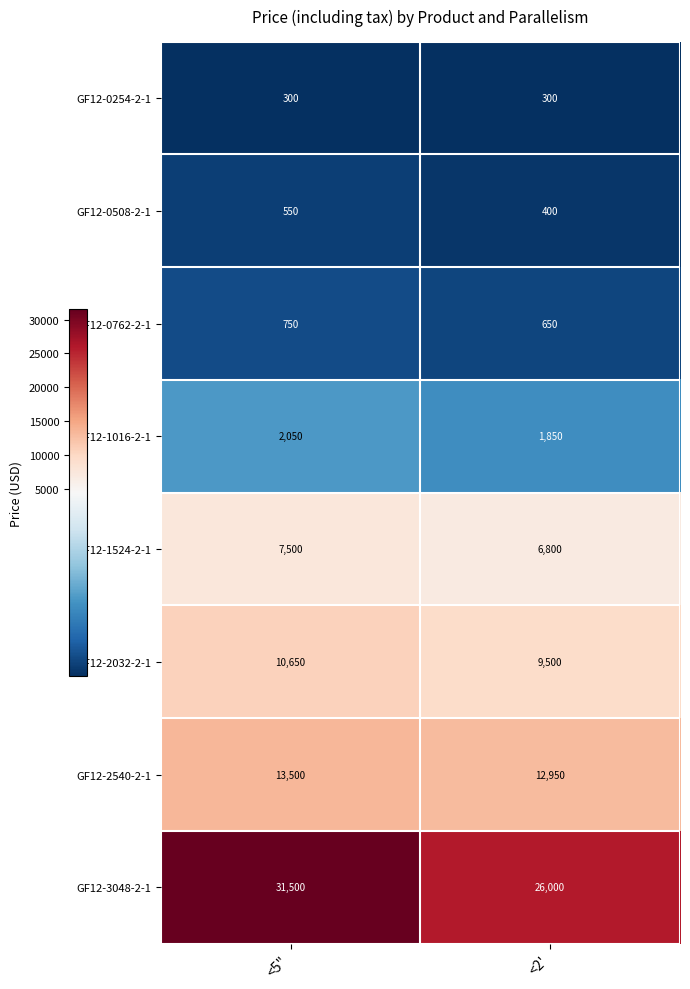

Reading left to right, transcribe all the data shown in this chart.

GF12-0254-2-1: 300	300
GF12-0508-2-1: 550	400
GF12-0762-2-1: 750	650
GF12-1016-2-1: 2050	1850
GF12-1524-2-1: 7500	6800
GF12-2032-2-1: 10650	9500
GF12-2540-2-1: 13500	12950
GF12-3048-2-1: 31500	26000